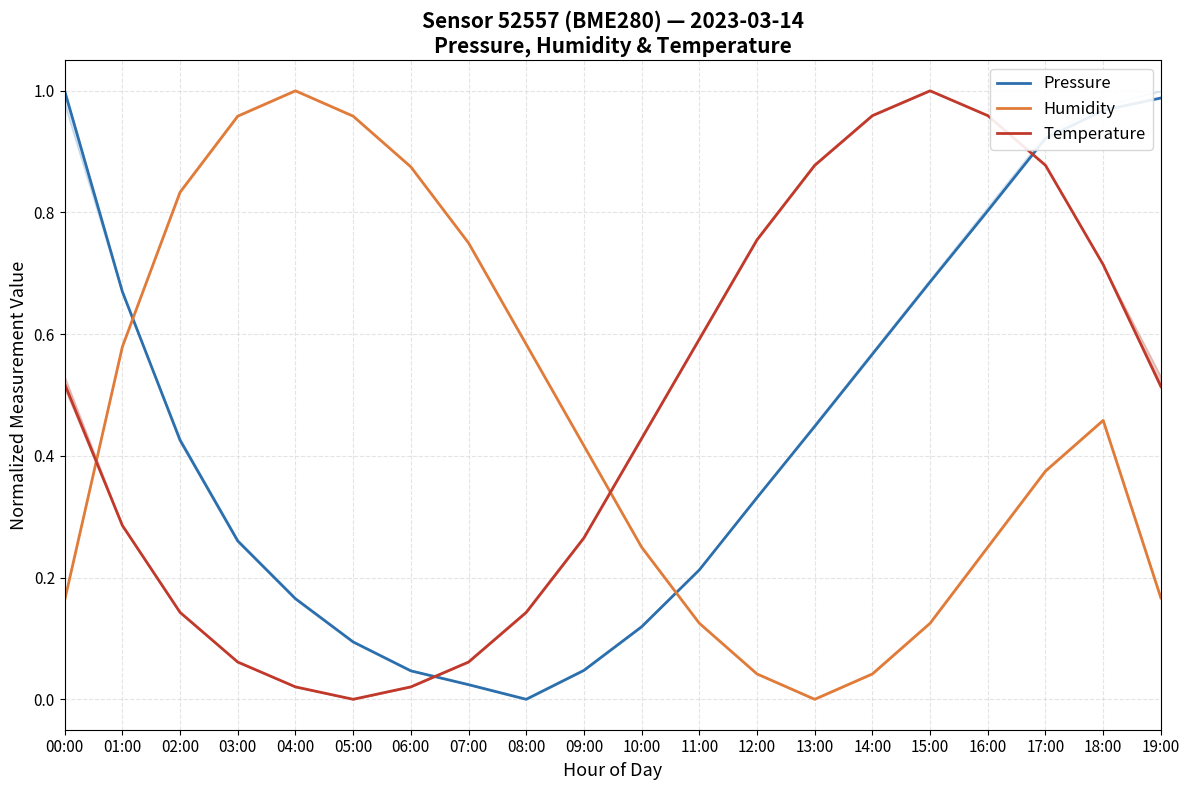

Between which two adjacent categories do Pressure and Temperature first intersect?

06:00 and 07:00